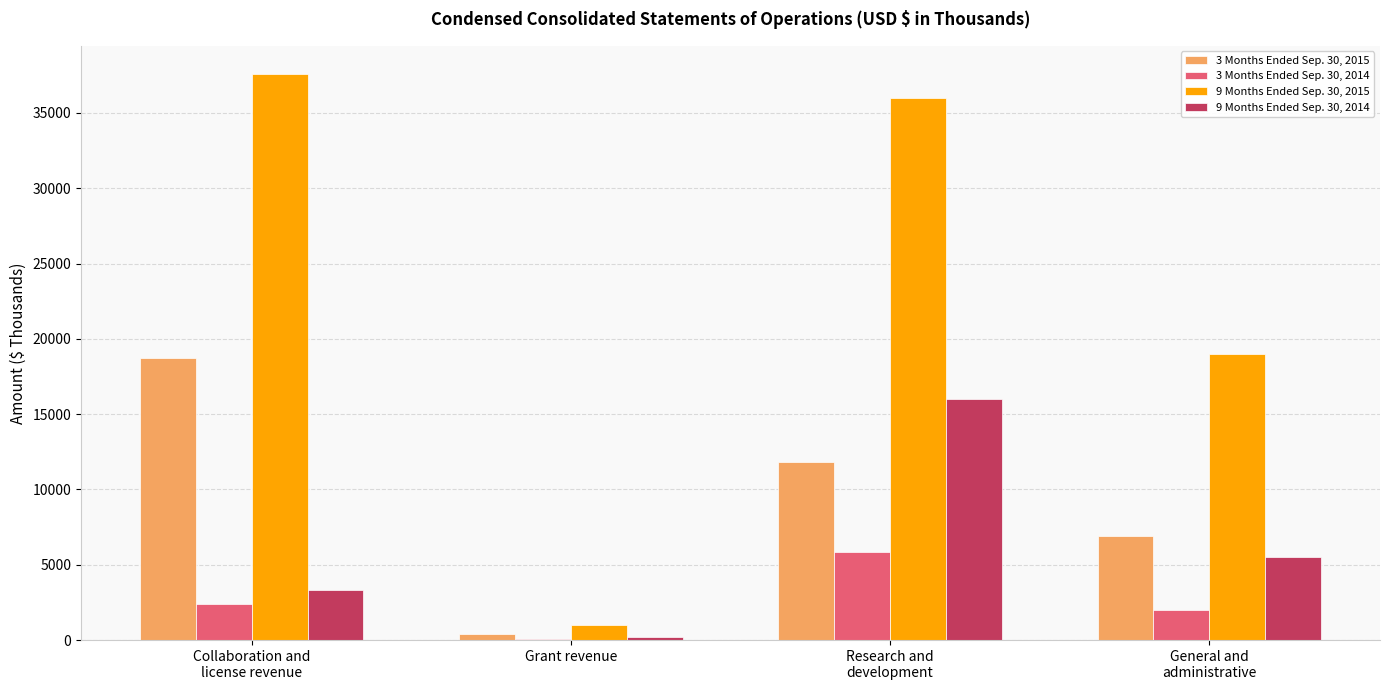

At which category is the sum across all series the highest?

Research and
development